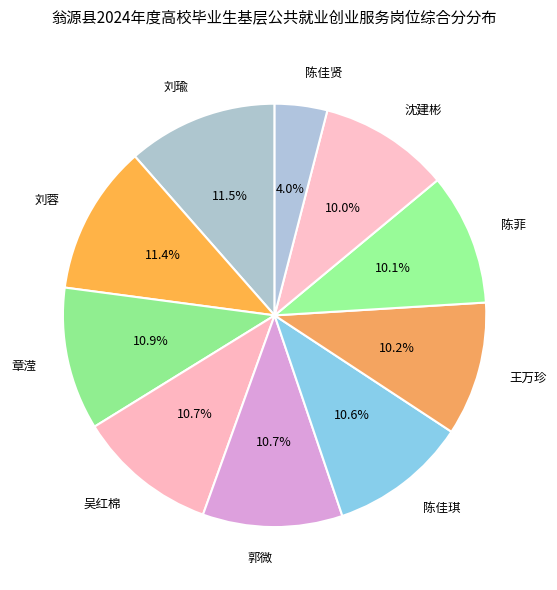

Which has a higher value, 郭微 or 陈菲?

郭微